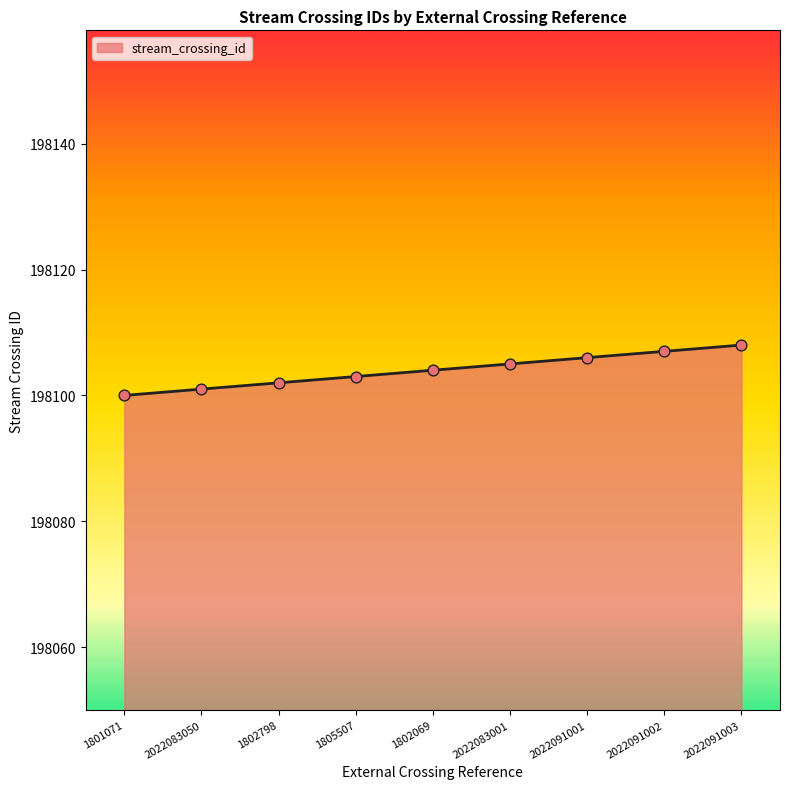

Which has a higher value, 1801071 or 1805507?

1805507